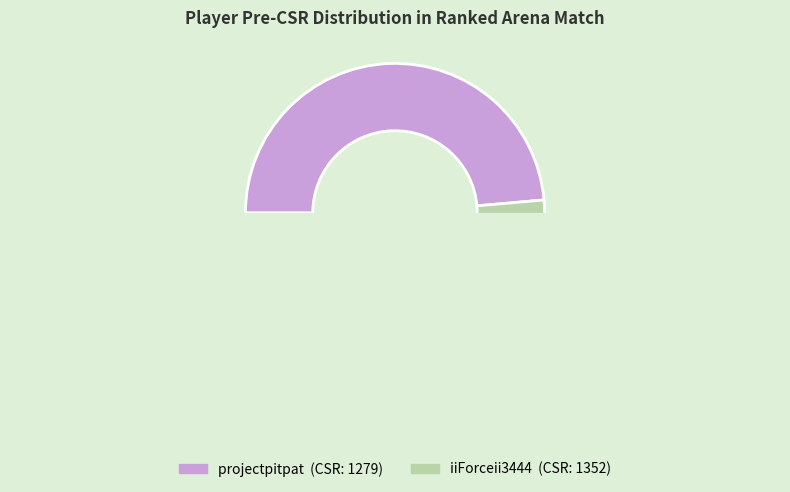

What is the smallest slice in the pie chart?

projectpitpat